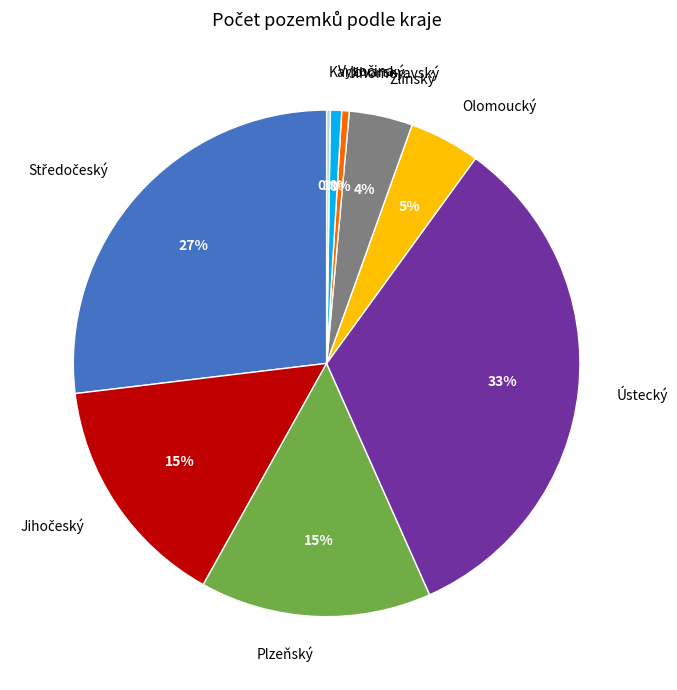

To the nearest percent, what is the difference between the largest and smallest slice percentages?

33%